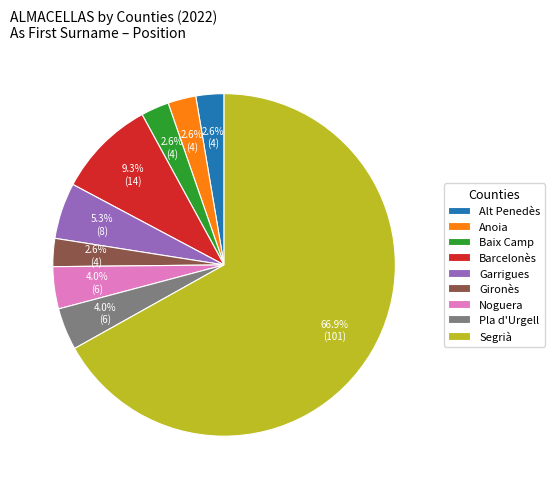

The Garrigues slice represents 1% of the pie. True or false?

False